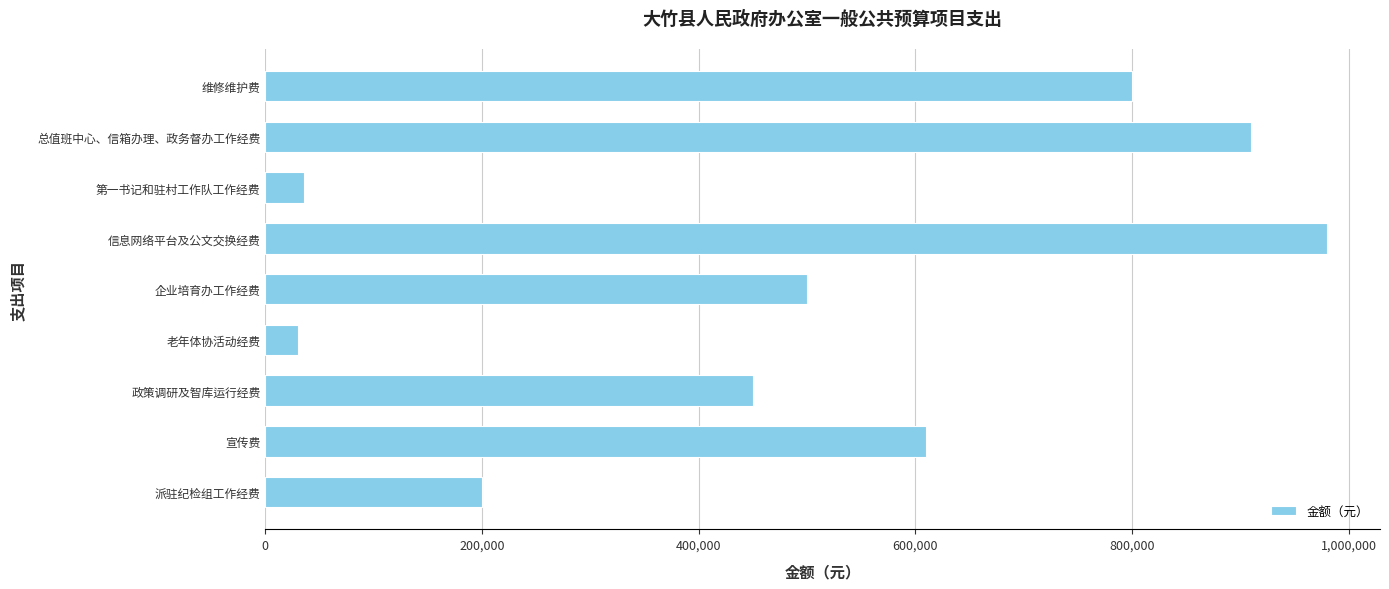

The chart shows a value of 334436 at 派驻纪检组工作经费. True or false?

False